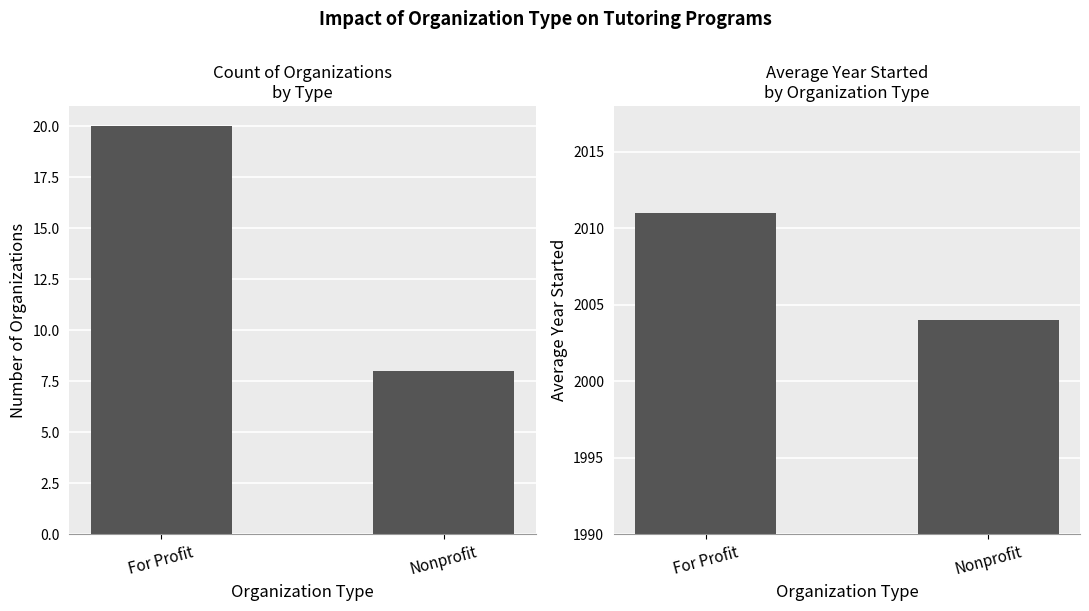

Is it true that Count of Organizations equals 8 at Nonprofit?

True